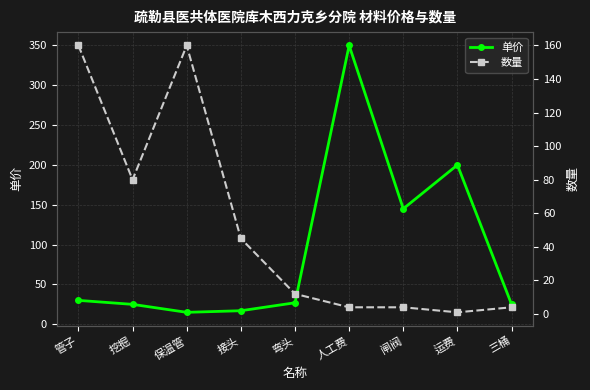

List the series in order of their peak value, highest first.

单价, 数量